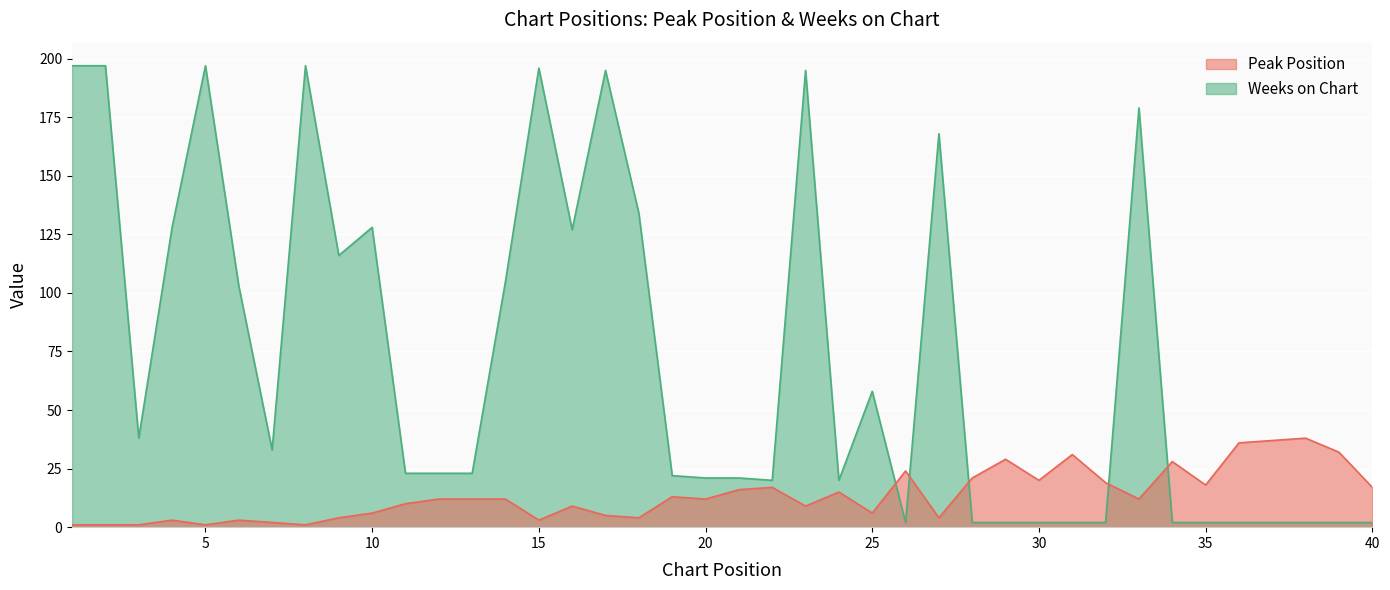

Which has a higher value, 40 or 29?

29